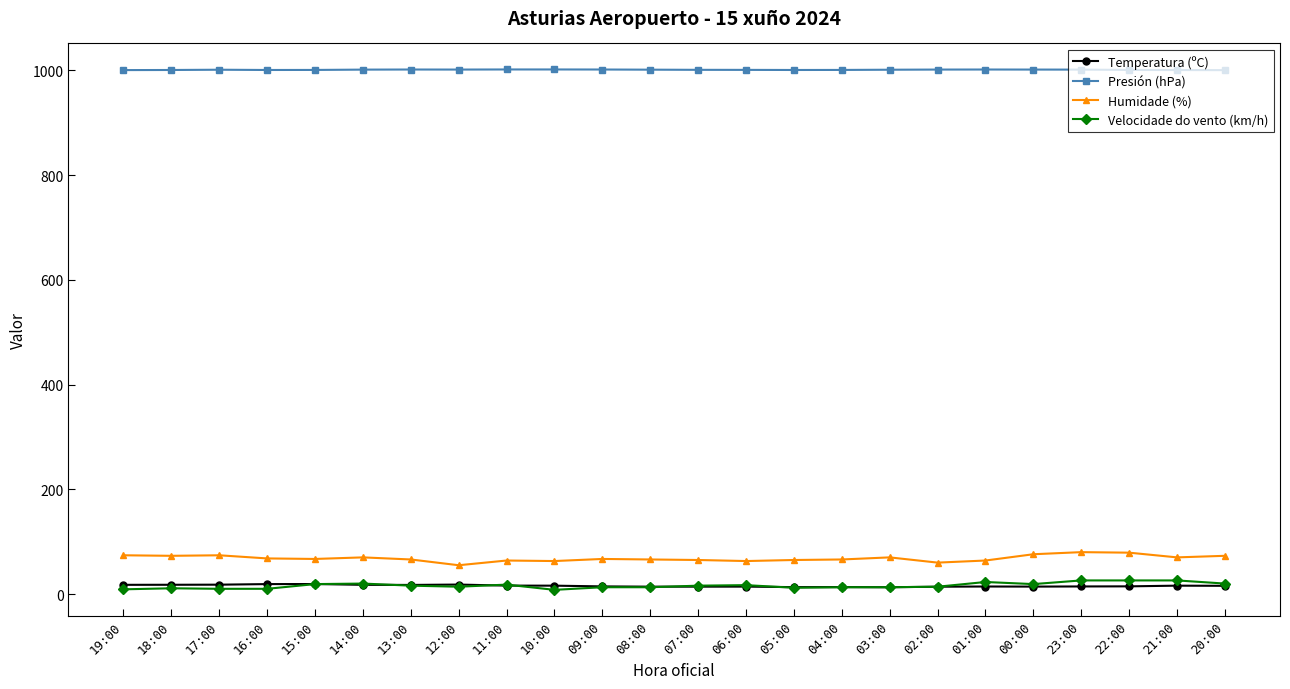

True or false: Humidade (%) has a value of 25.4 at 10:00.

False